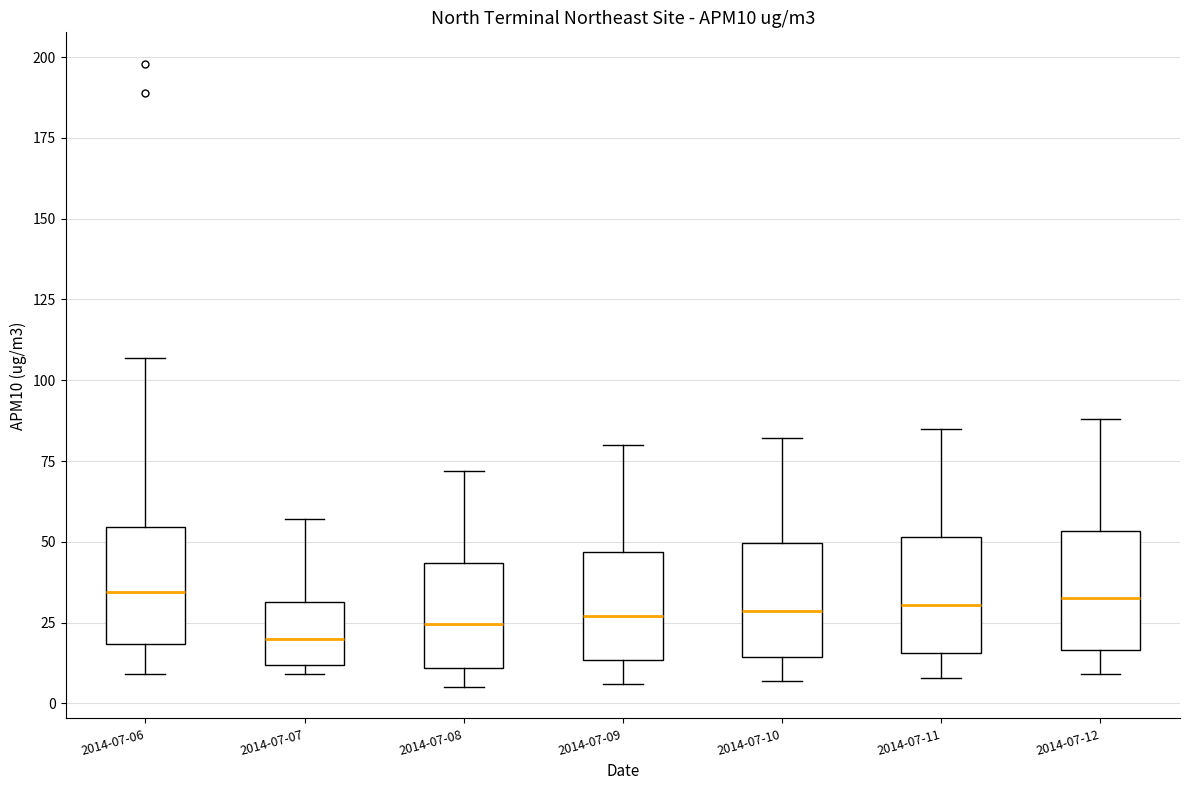

Where is the lower edge of the box for 2014-07-11 on the y-axis? The values are not printed on the chart, so give them approximately, as read against the axis.

15